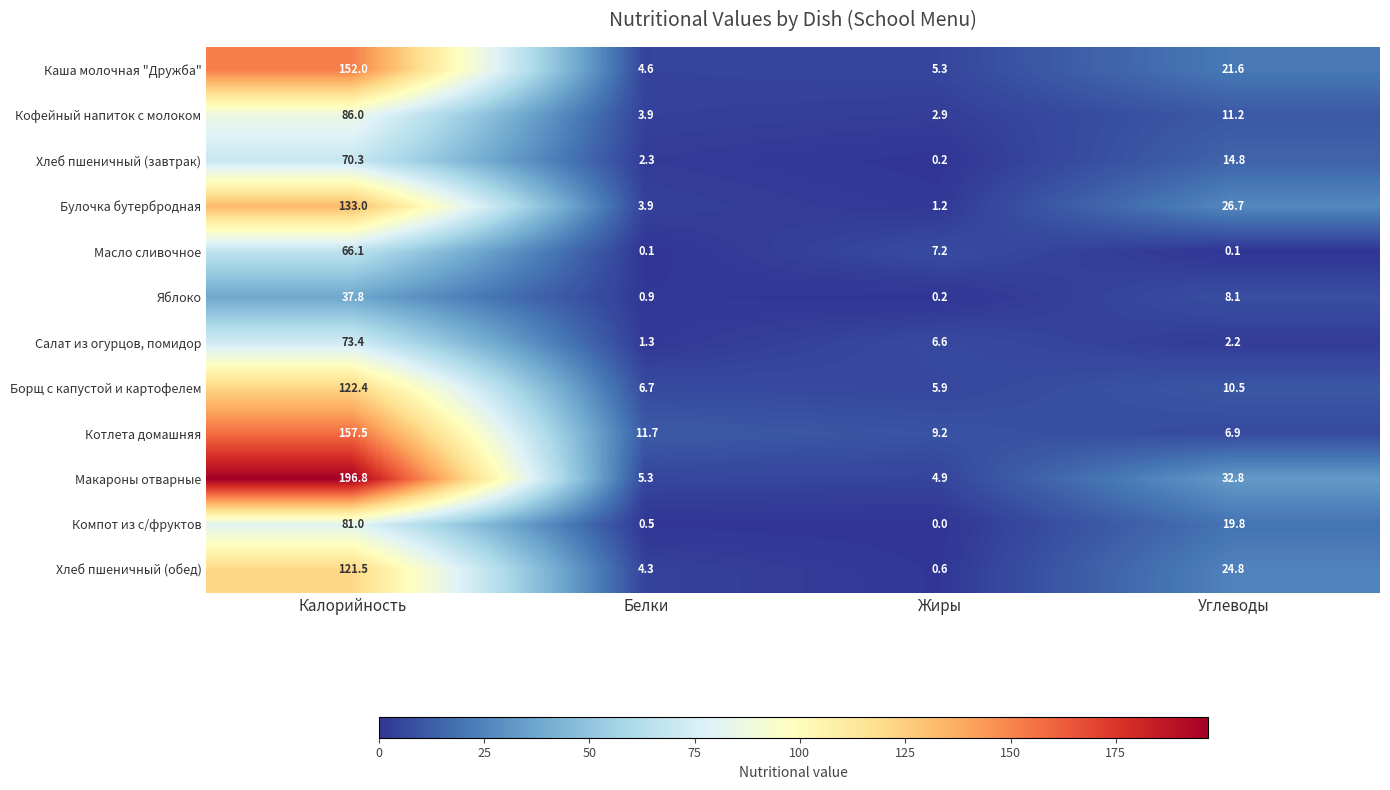

Rank the series by their maximum value, from lowest to highest.

Яблоко, Масло сливочное, Хлеб пшеничный (завтрак), Салат из огурцов, помидор, Компот из с/фруктов, Кофейный напиток с молоком, Хлеб пшеничный (обед), Борщ с капустой и картофелем, Булочка бутербродная, Каша молочная "Дружба", Котлета домашняя, Макароны отварные